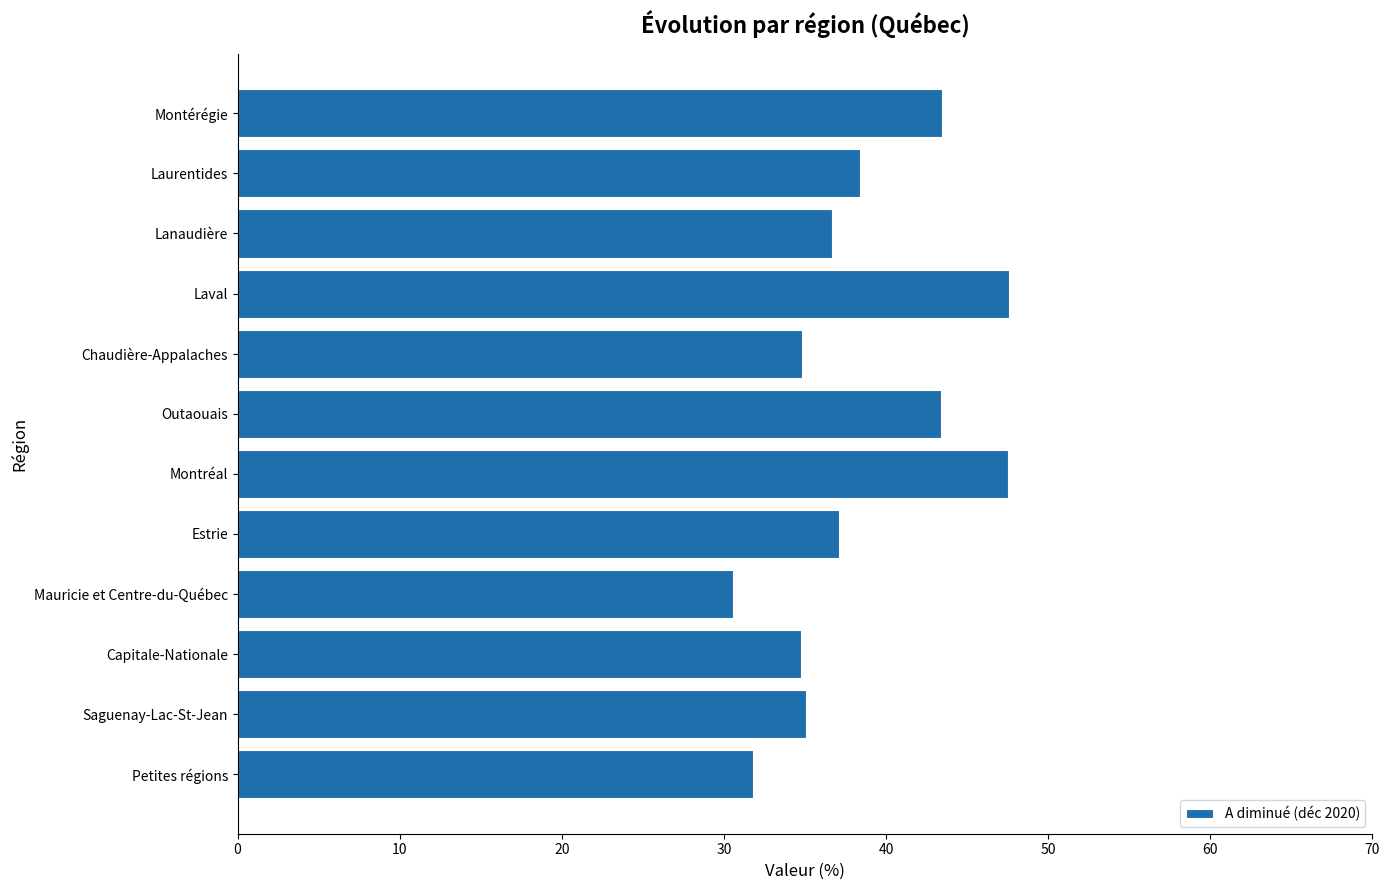

What is the smallest value displayed?

30.6